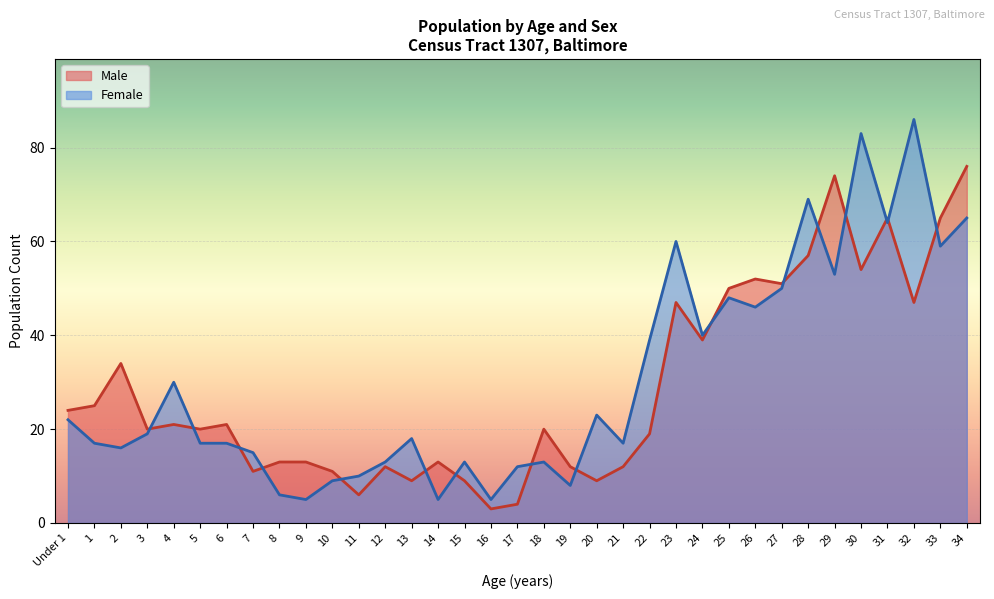

What is the sum of all Male values?

1018